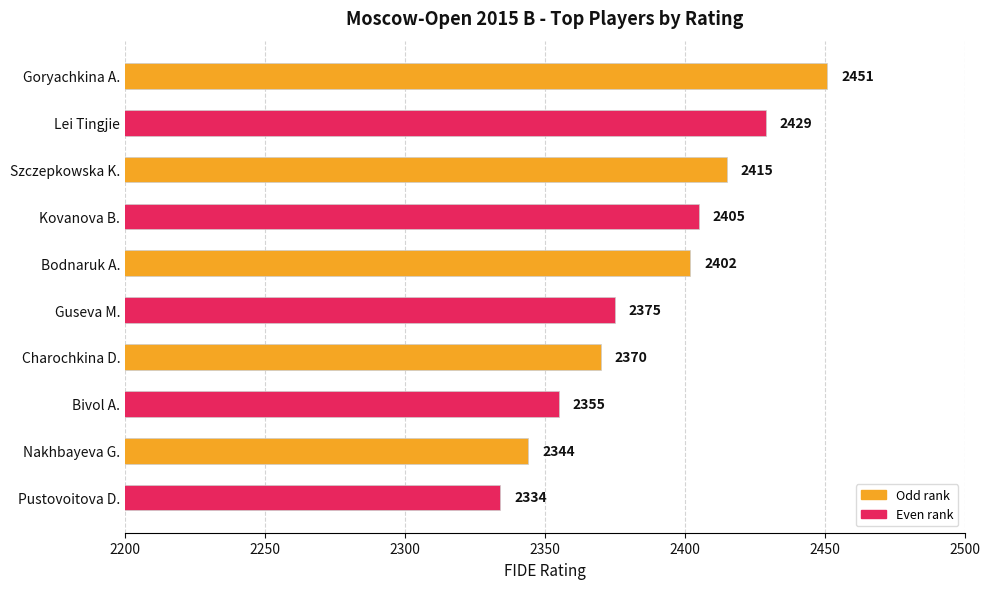

Which category has the lowest value across all series?

Pustovoitova D.